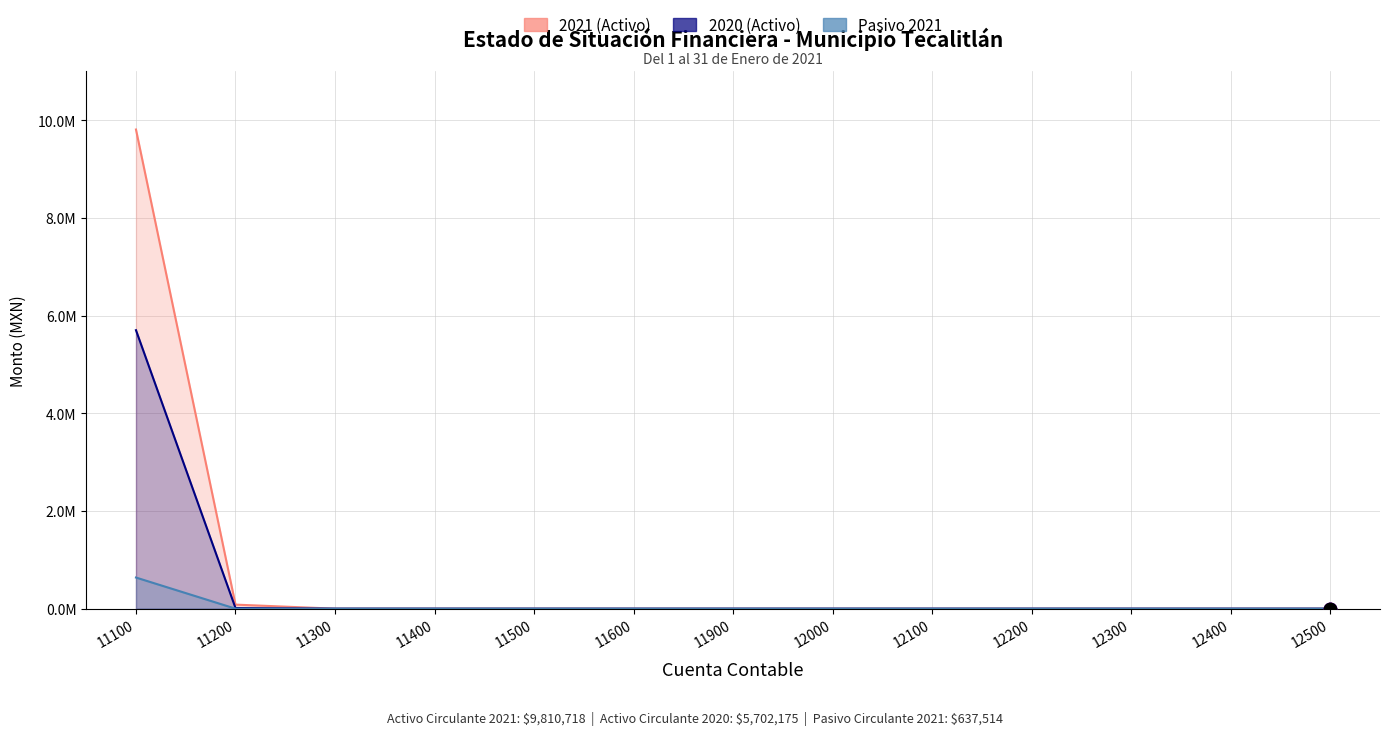

At how many categories does at least one series exceed 3314402?

1